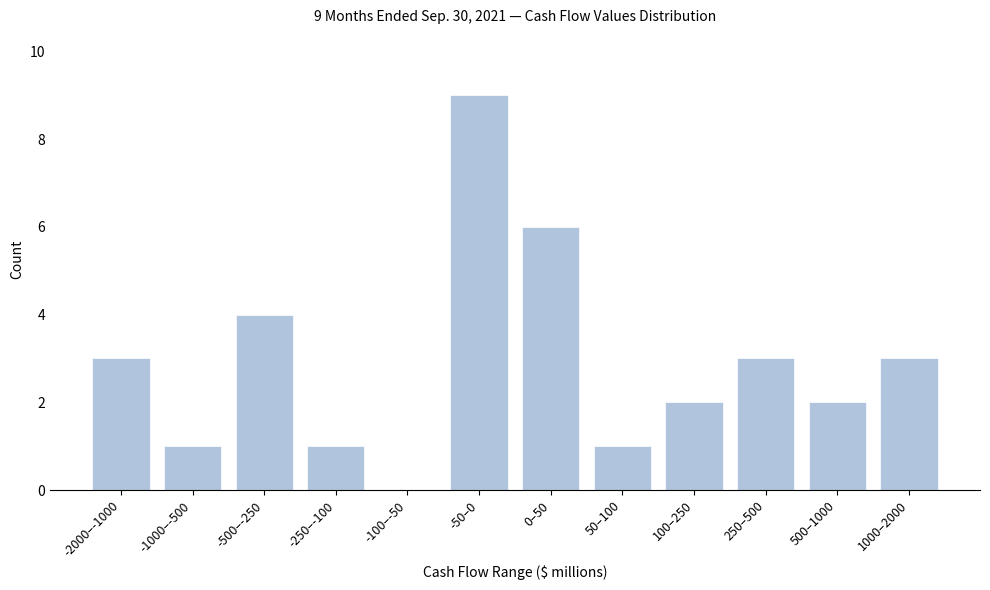

Reading left to right, what are all the values shown in this chart?

-2000–-1000=3	-1000–-500=1	-500–-250=4	-250–-100=1	-100–-50=0	-50–0=9	0–50=6	50–100=1	100–250=2	250–500=3	500–1000=2	1000–2000=3